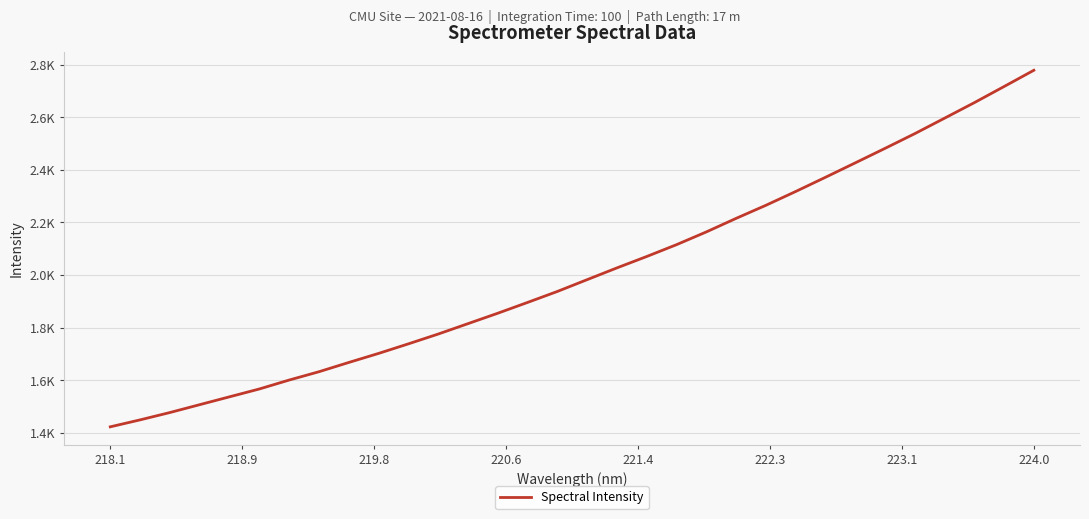

Which category has the lowest value across all series?

218.1